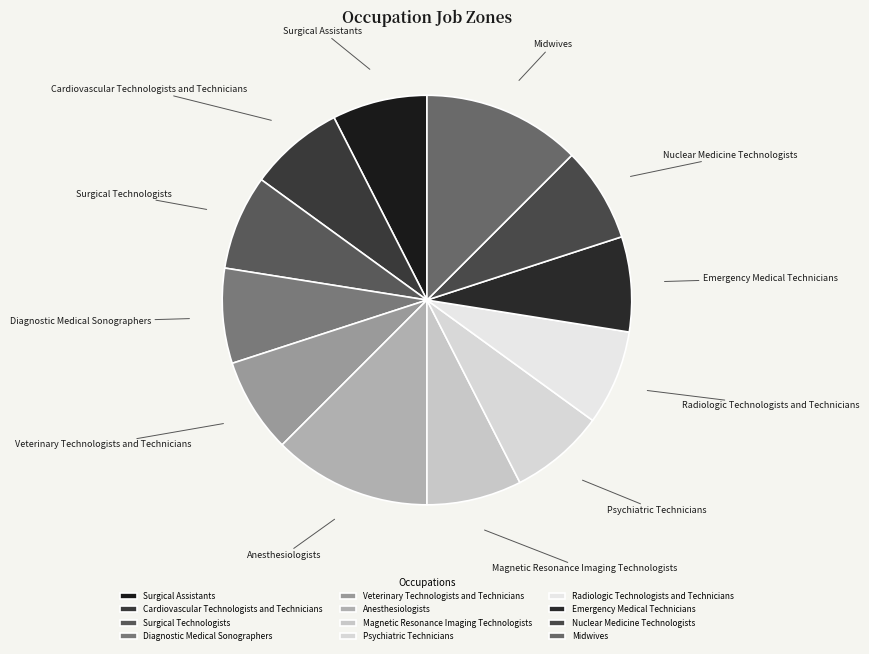

Does any single category account for the majority?

No